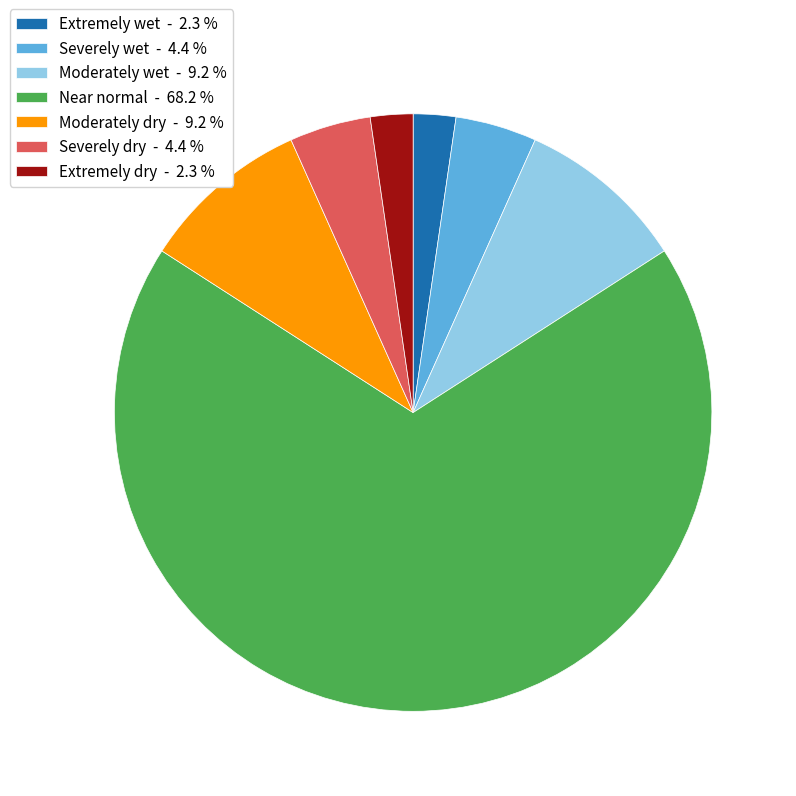

Combined, do Severely dry and Severely wet account for over 50%?

No